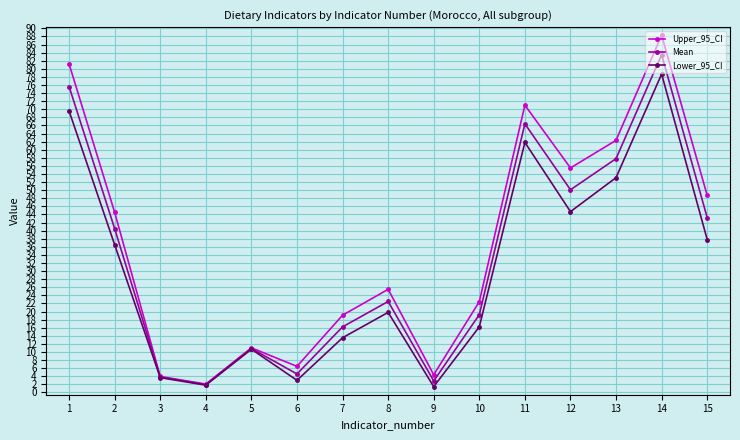

Is the value of Upper_95_CI at 5 greater than the value of Lower_95_CI at 1?

No